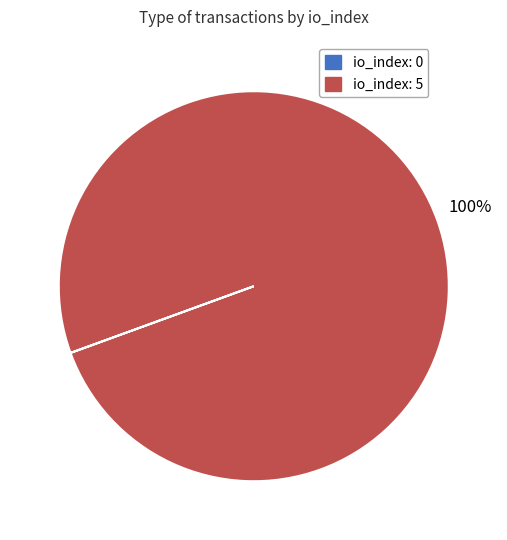

Is there any slice that represents more than half of the pie?

Yes